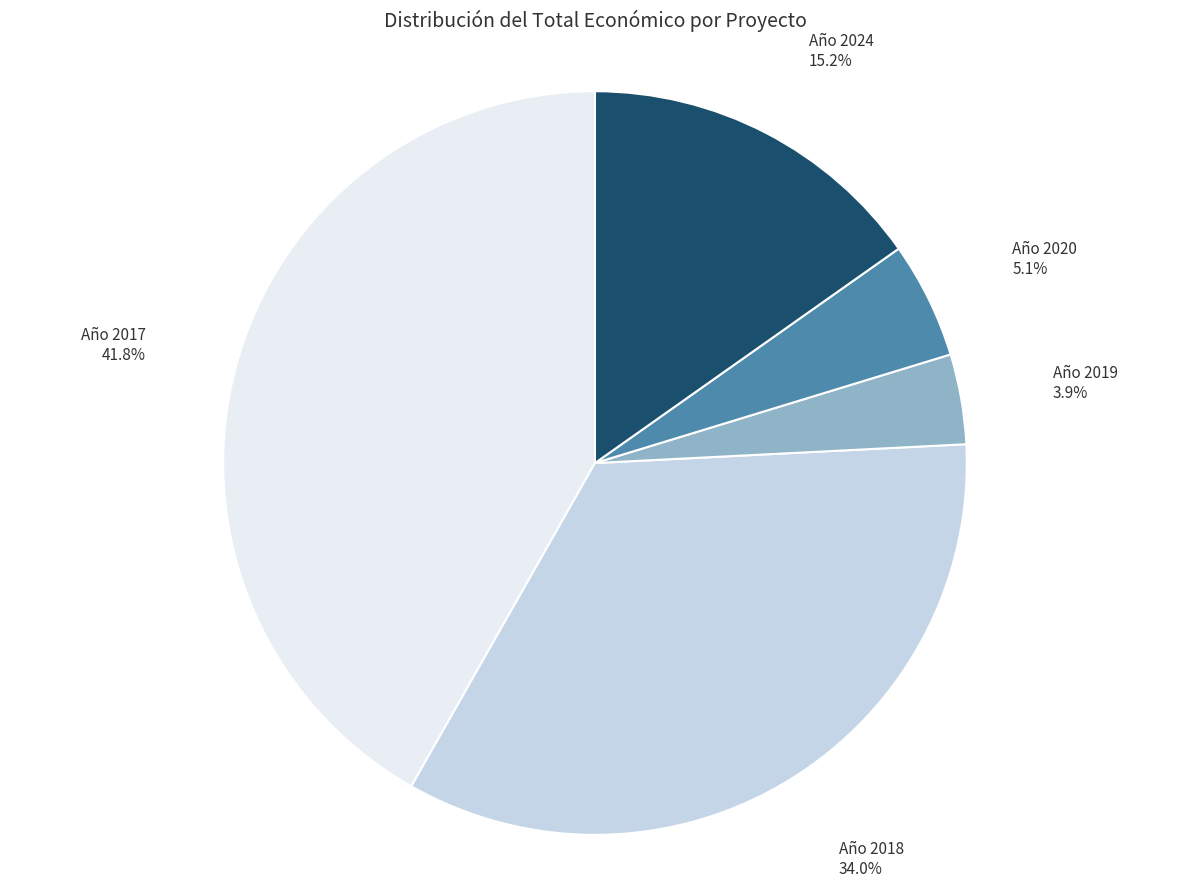

Does any single category account for the majority?

No